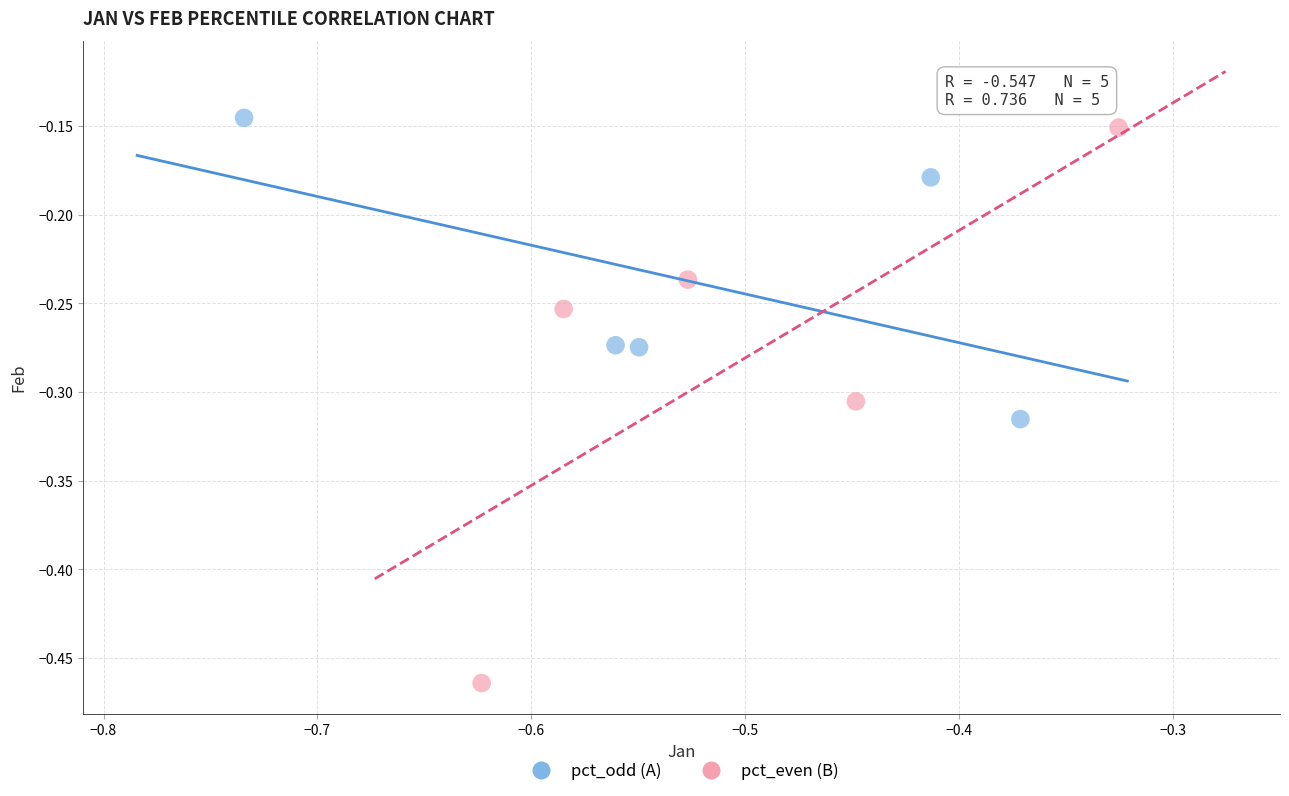

Which series reaches the maximum Y coordinate?

pct_odd (A)